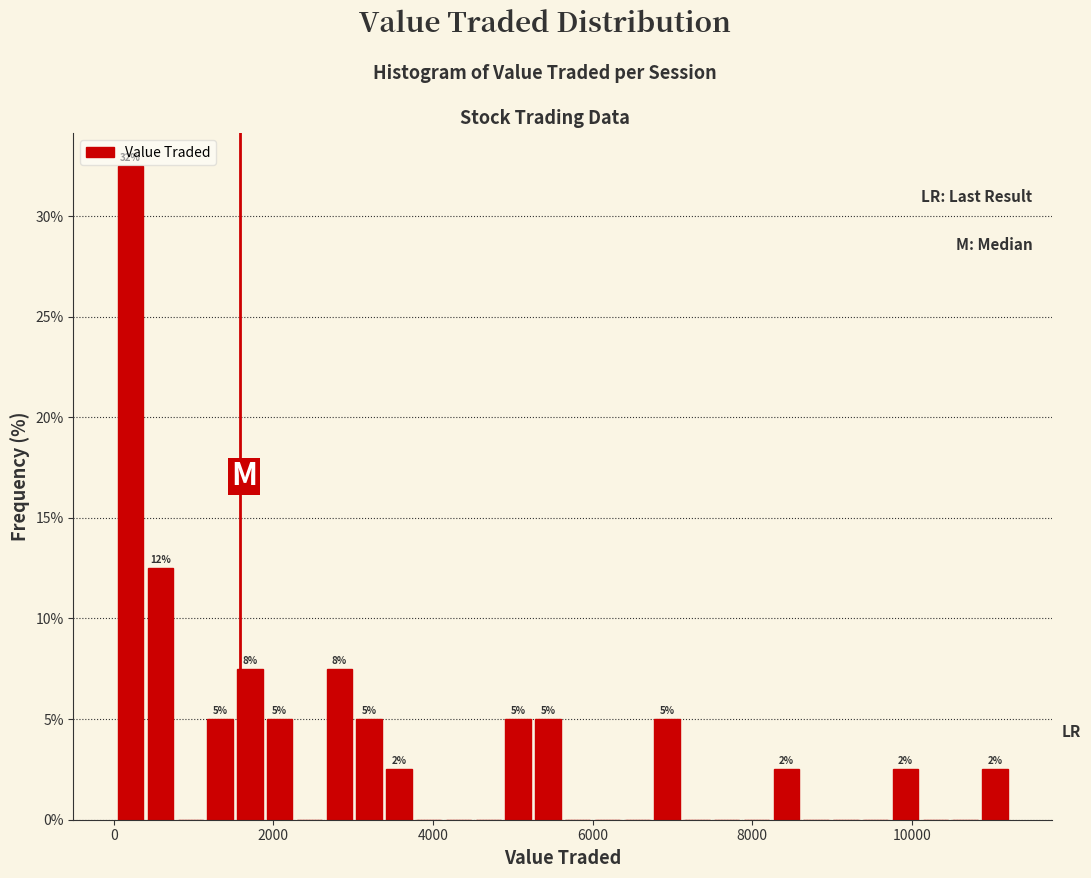

Around what value on the x-axis is the tallest bar? Give the approximate position of its centre, as read against the axis.

200